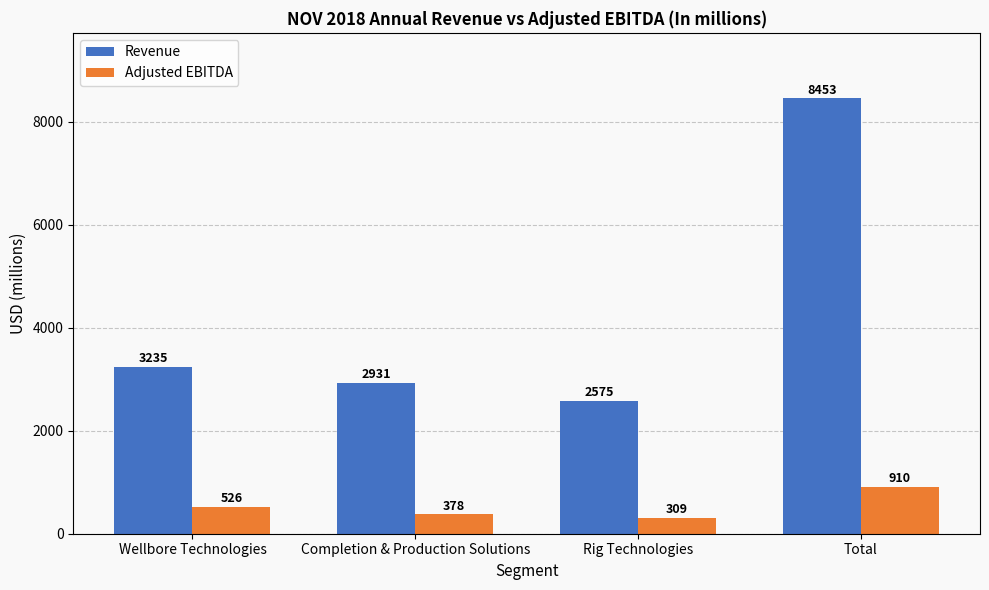

At Completion & Production Solutions, list the series in order from smallest to largest.

Adjusted EBITDA, Revenue